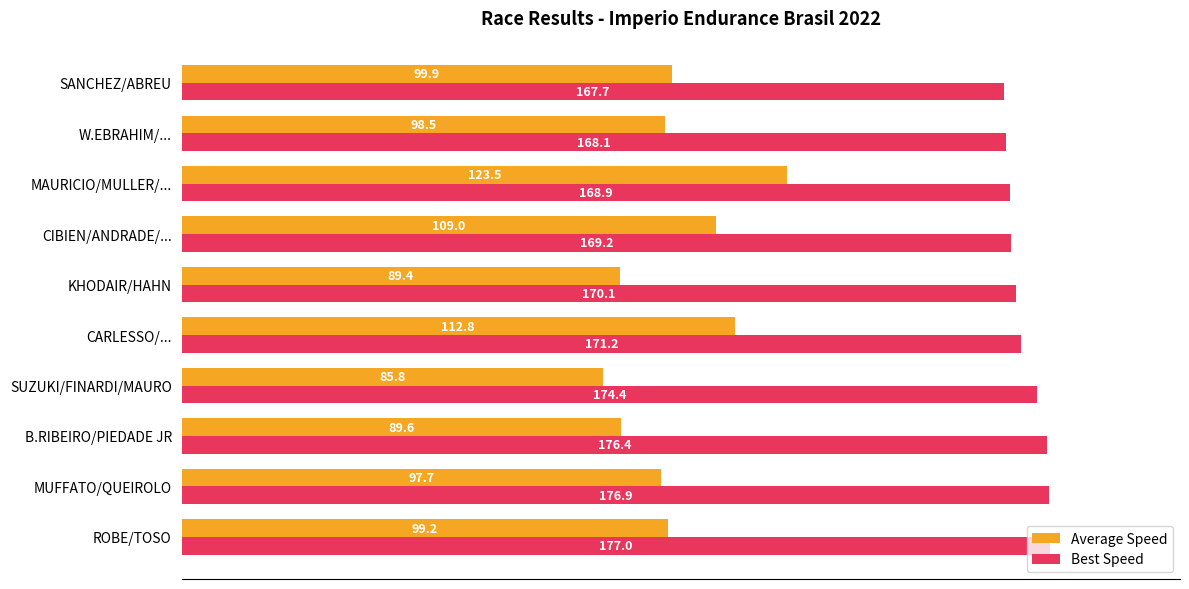

List the labels in order of Average Speed value, smallest first.

SUZUKI/FINARDI/MAURO, KHODAIR/HAHN, B.RIBEIRO/PIEDADE JR, MUFFATO/QUEIROLO, W.EBRAHIM/..., ROBE/TOSO, SANCHEZ/ABREU, CIBIEN/ANDRADE/..., CARLESSO/..., MAURICIO/MULLER/...